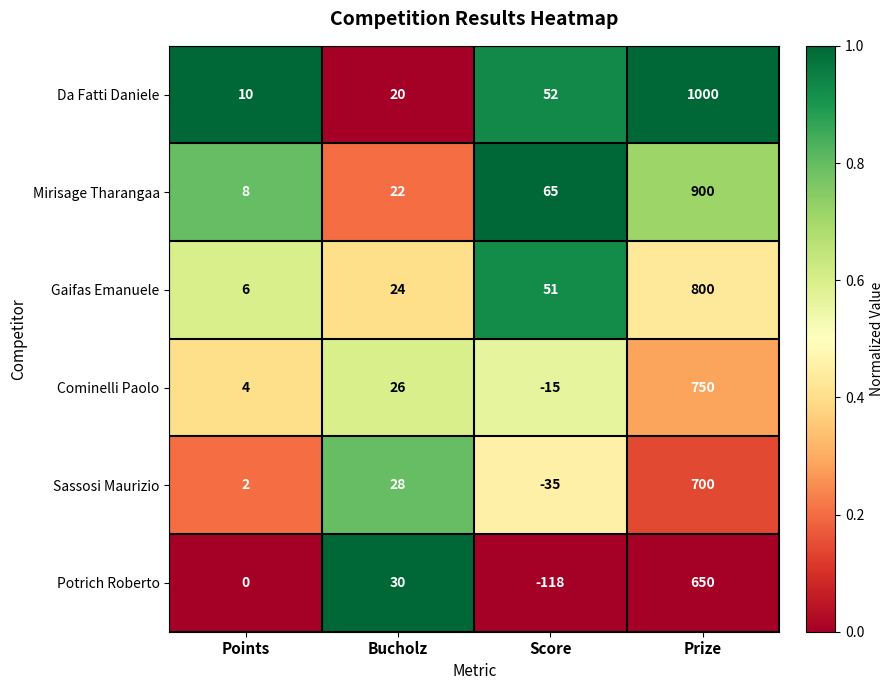

At Bucholz, list the series in order from largest to smallest.

Potrich Roberto, Sassosi Maurizio, Cominelli Paolo, Gaifas Emanuele, Mirisage Tharangaa, Da Fatti Daniele